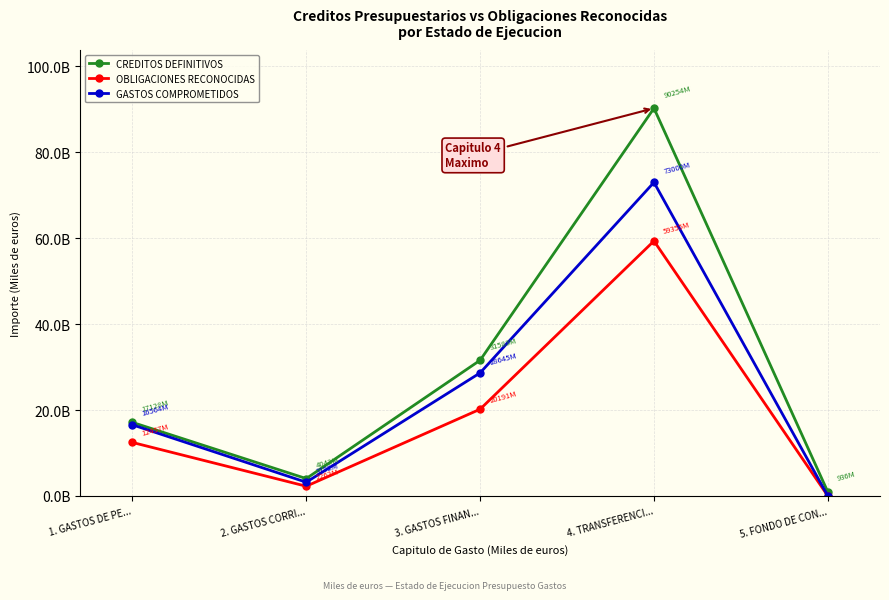

Is this an area chart (filled region under the line)?

No